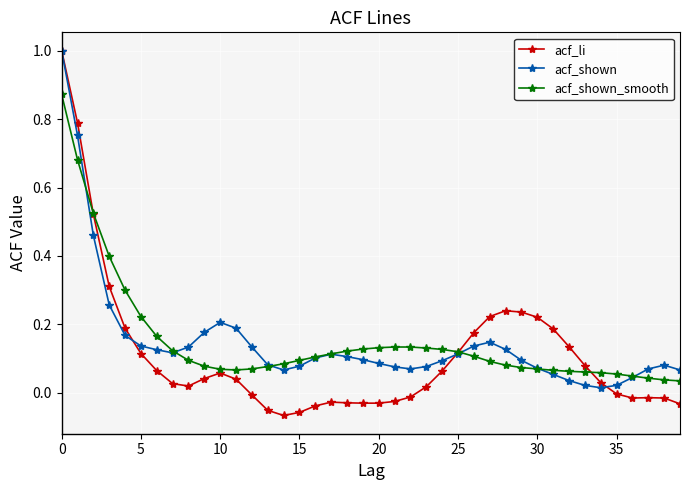

Which series has the widest spread of values?

acf_li